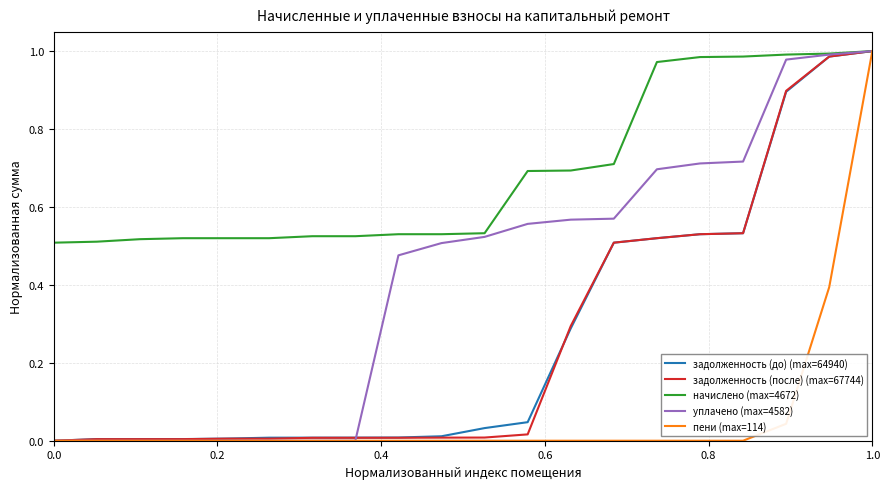

Which series has the largest total across all categories?

начислено (max=4672)